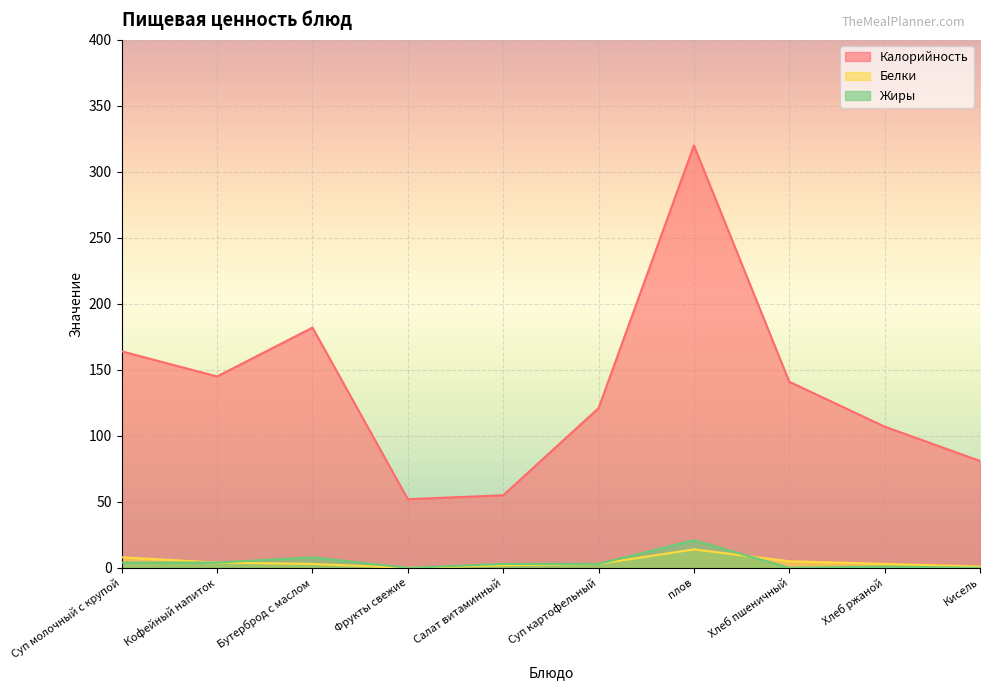

Does the chart display data point markers on the line(s)?

No